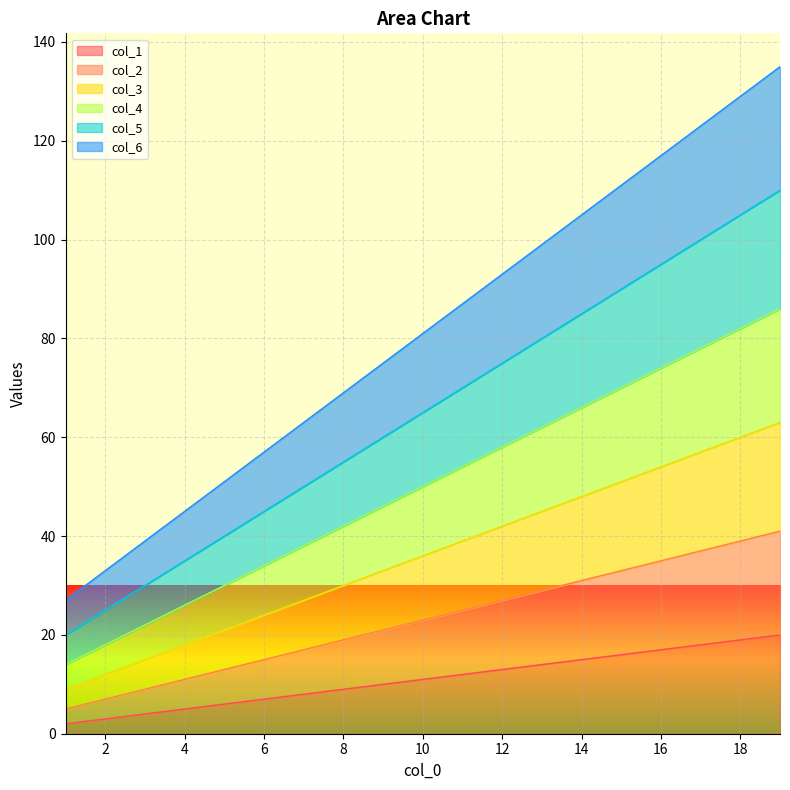

Does the chart display data point markers on the line(s)?

No